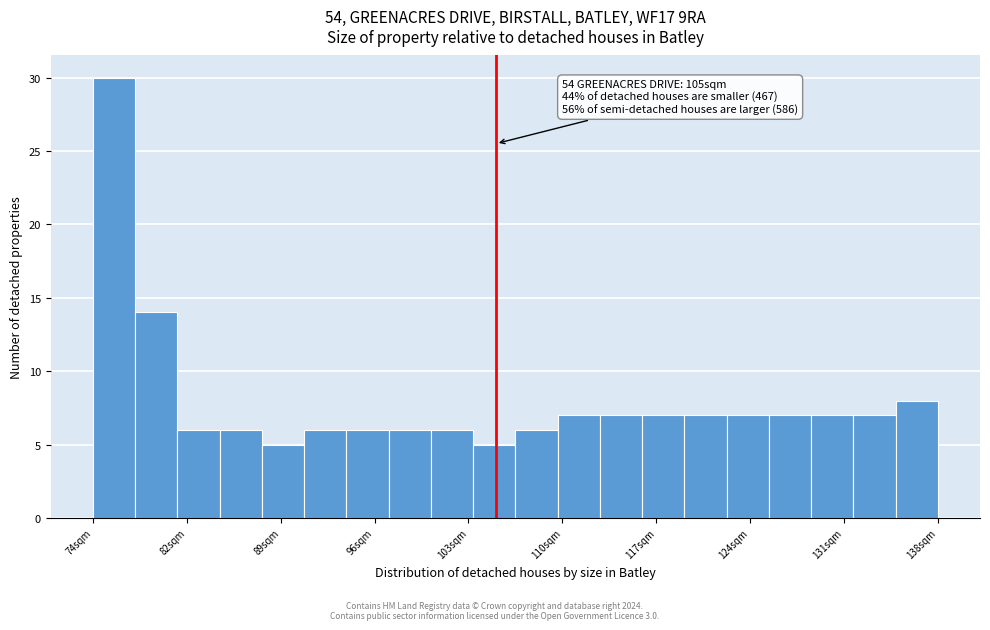

Read against the x-axis, roughly where is the centre of the tallest bar?

76